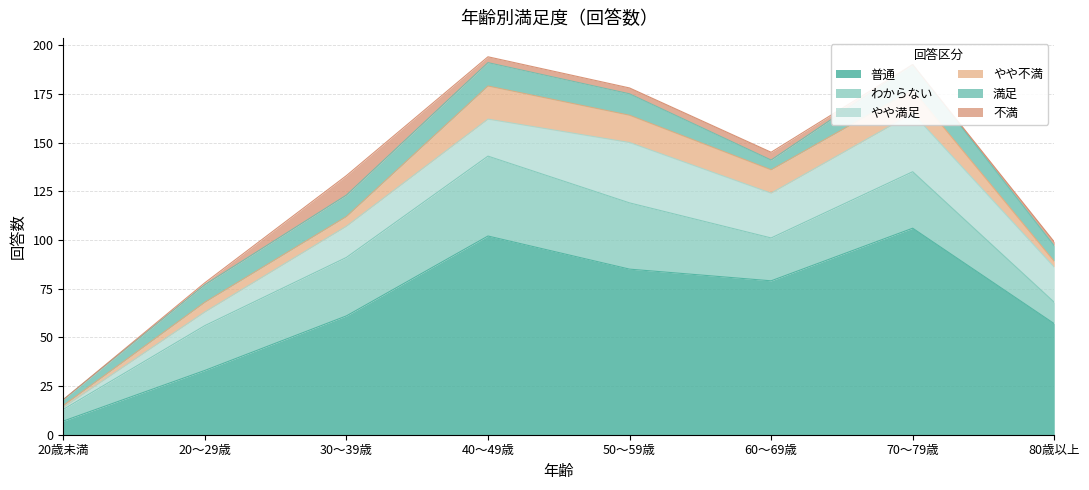

What is the spread (max minus min) of values at 30～39歳?

56